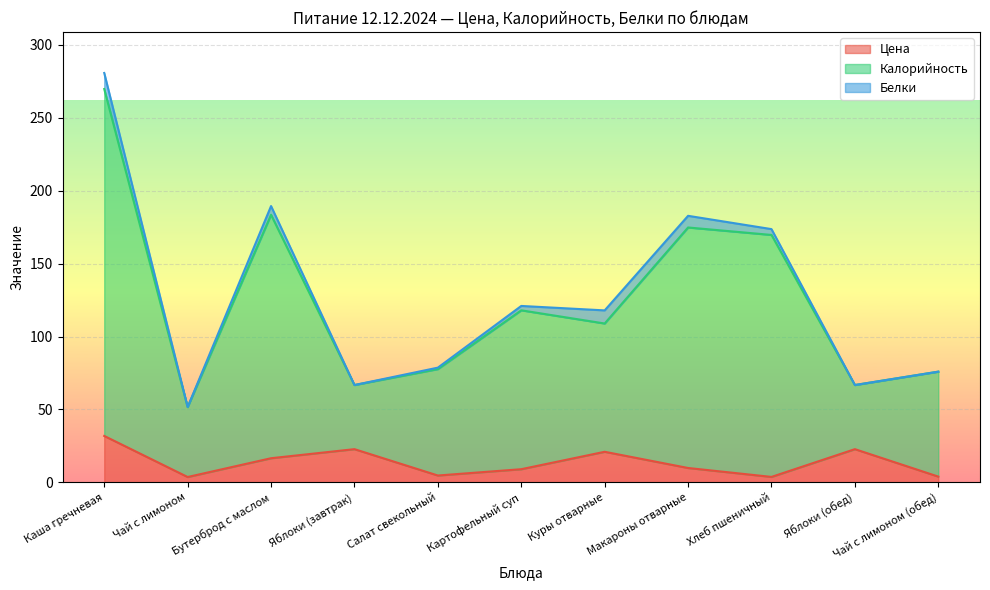

What are all the series names shown in the legend?

Цена, Калорийность, Белки